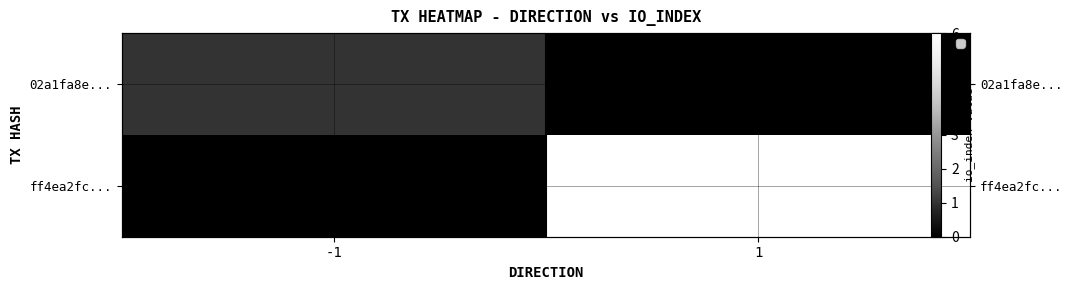

How many data points in ff4ea2fc... are less than 6?

1